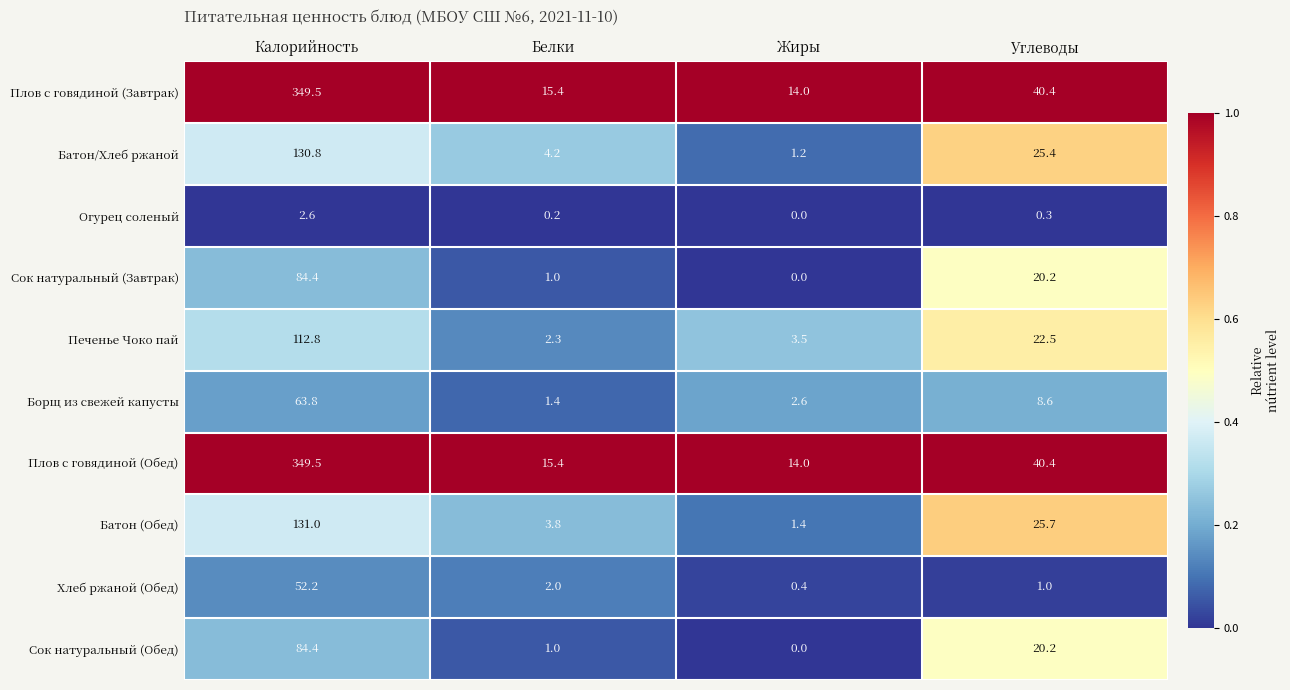

What is the difference between the highest and lowest values at Жиры?

14.0